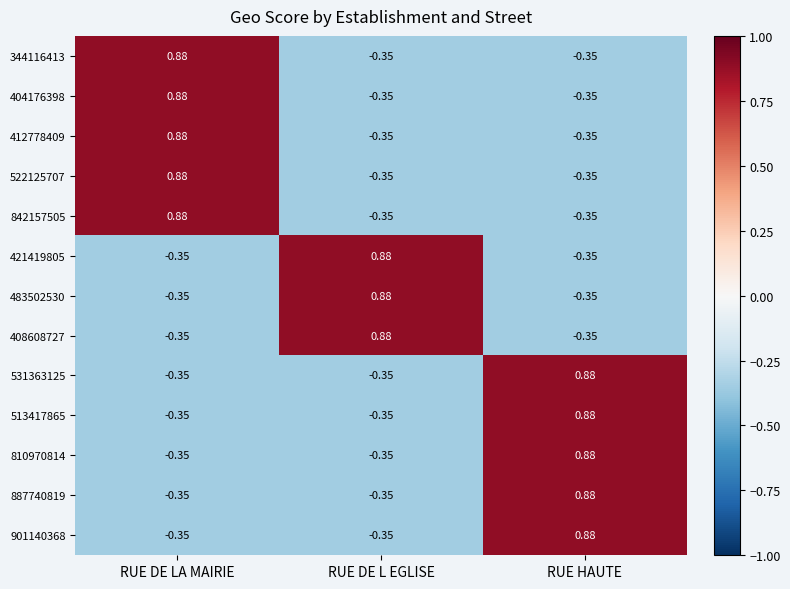

At which label does 842157505 first exceed 0?

RUE DE LA MAIRIE